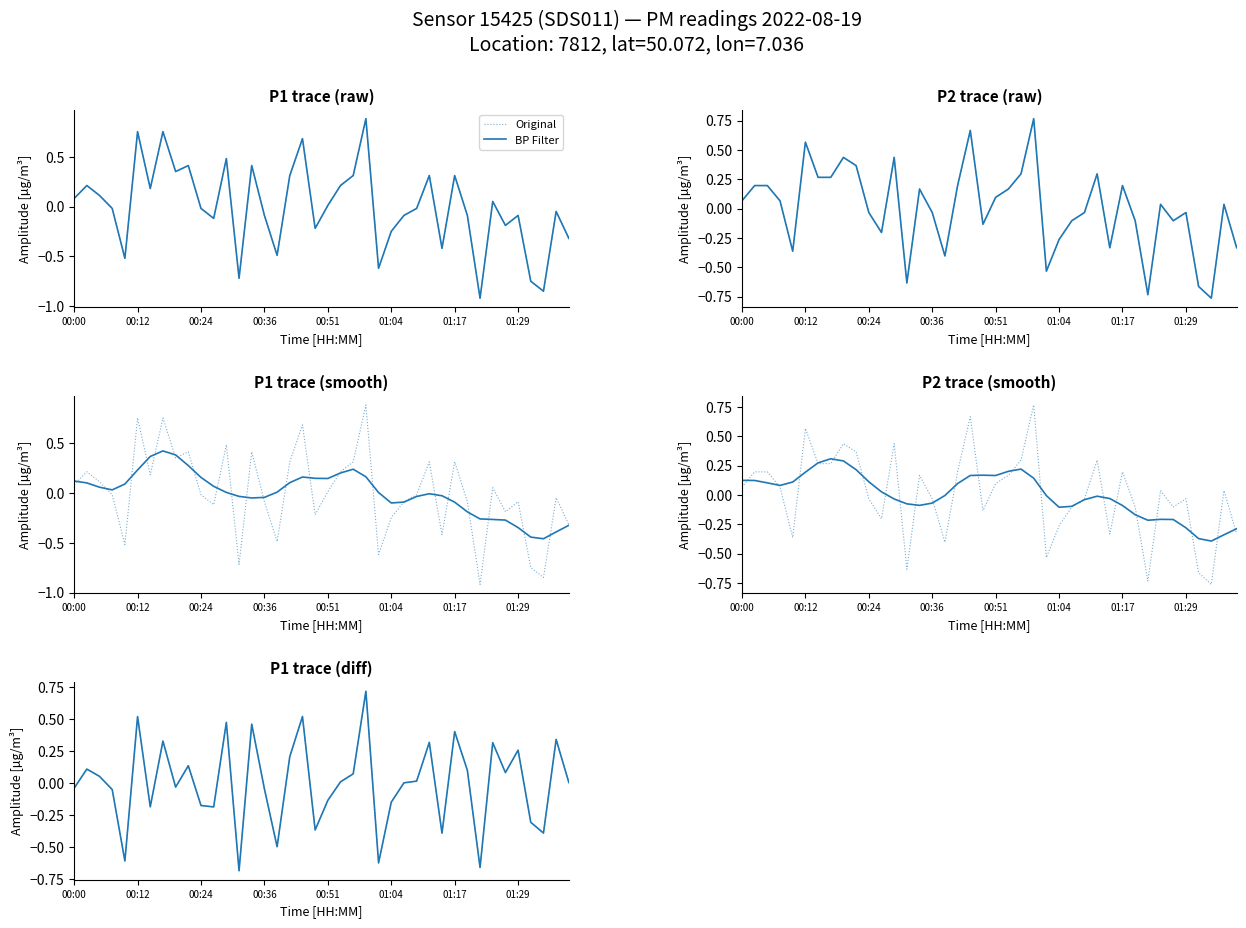

The value of Original at 24 is -0.6. True or false?

True